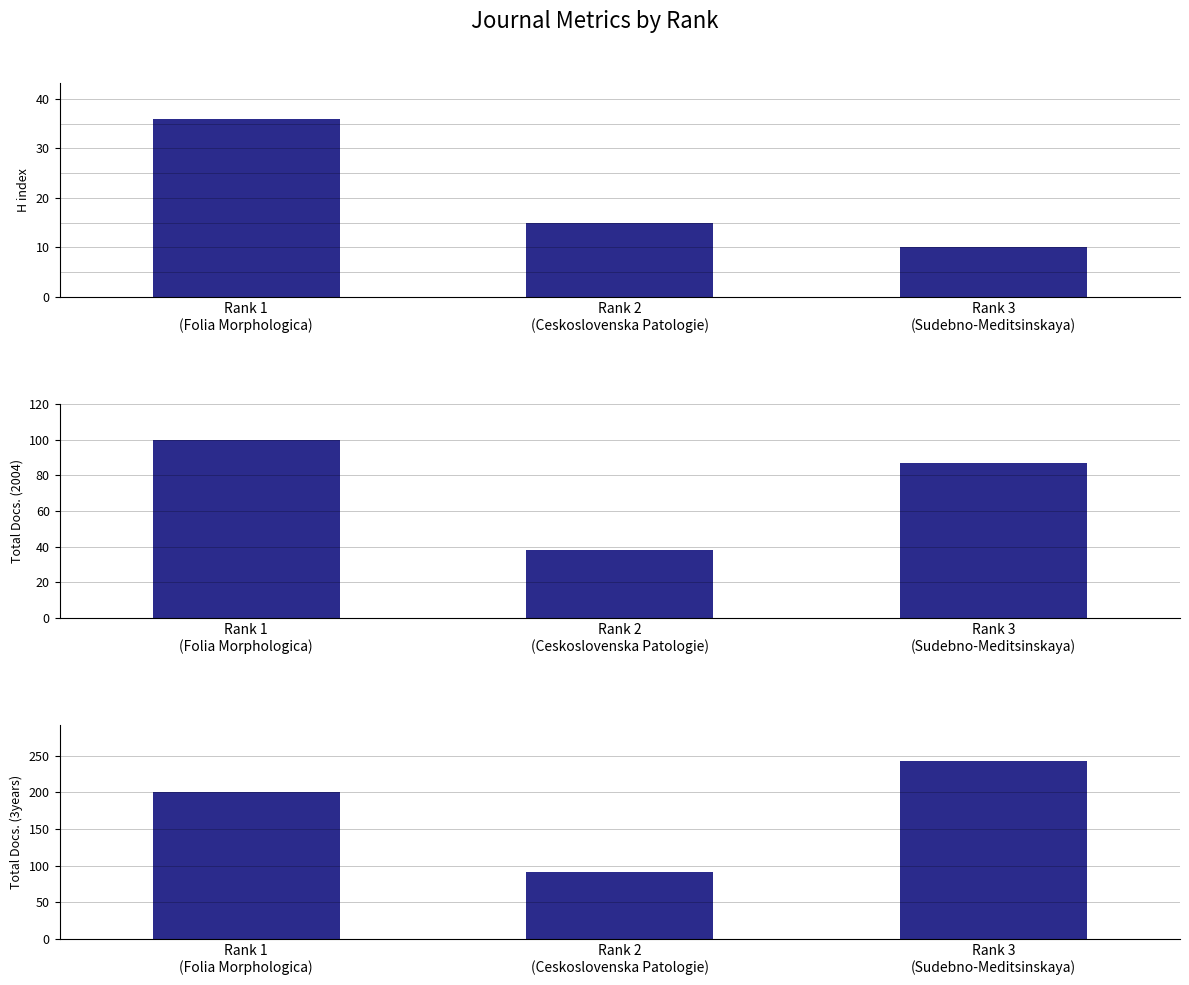

What is the sum of all Total Docs. (3years) values?

534